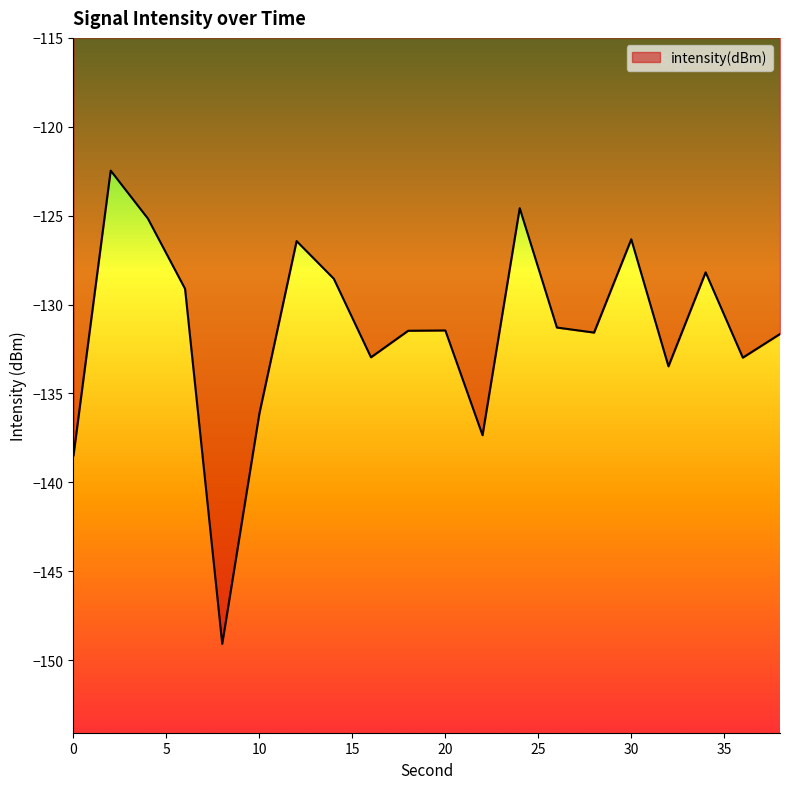

What is the minimum value shown in the chart?

-149.1